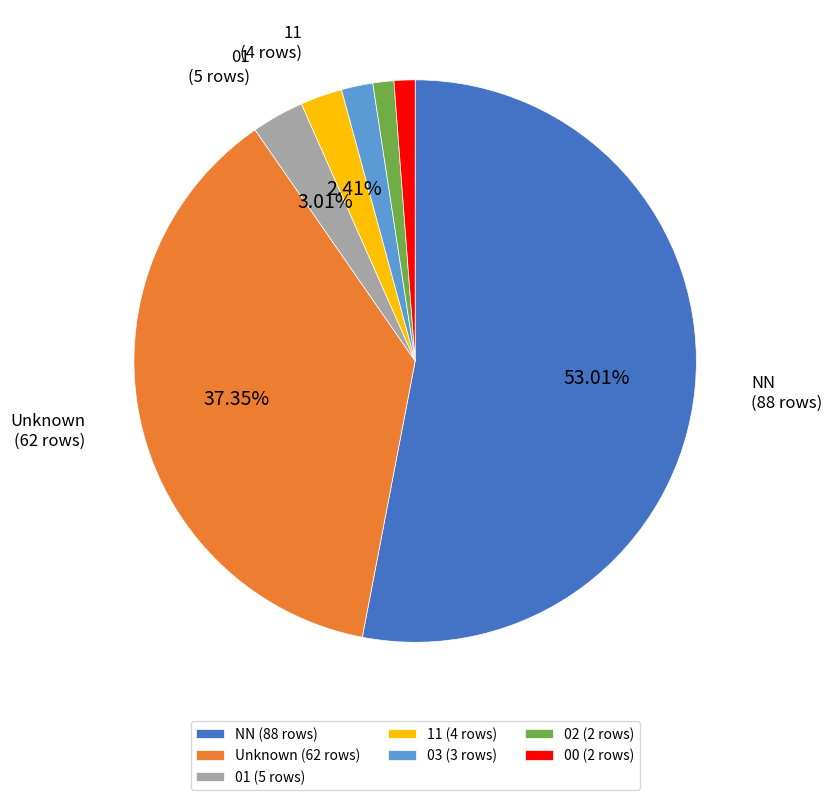

Between NN (88 rows) and Unknown (62 rows), which is larger?

NN (88 rows)